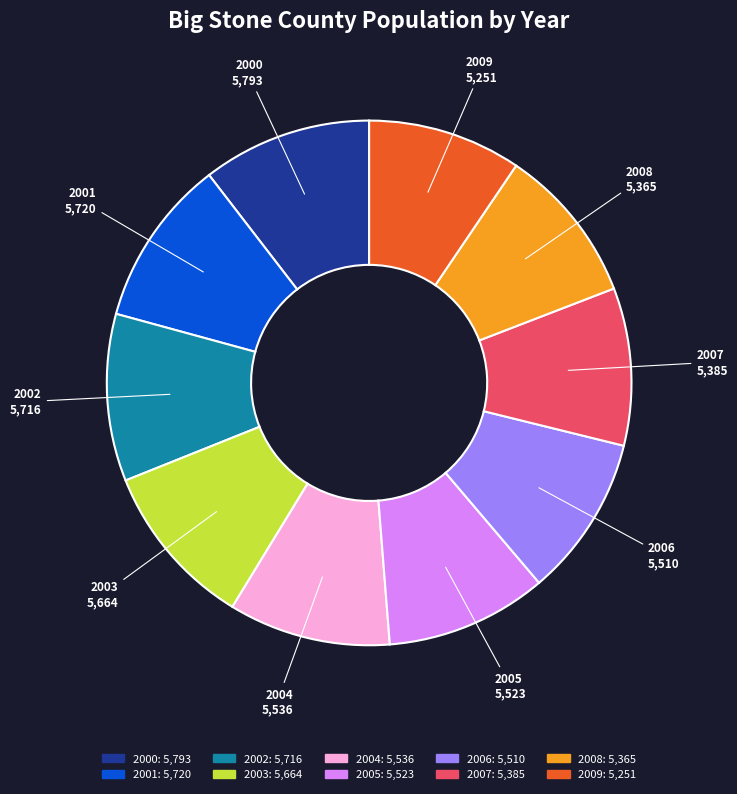

True or false: 2008 accounts for 10% of the total.

True